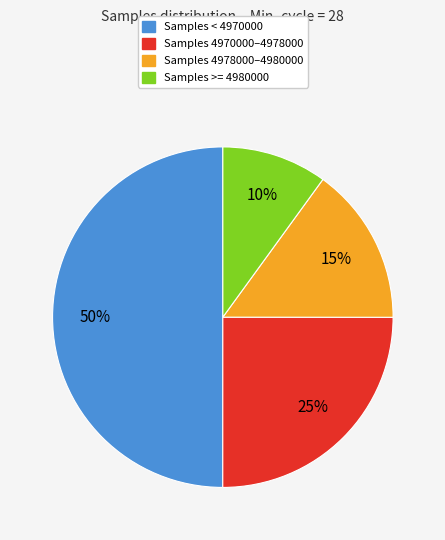

Which slice is the largest?

Samples < 4970000